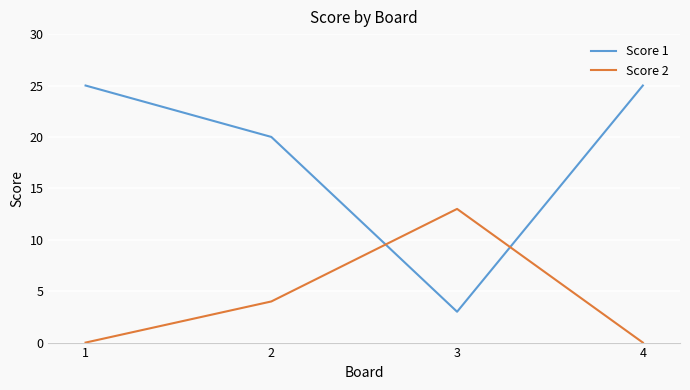

Rank the series by their maximum value, from lowest to highest.

Score 2, Score 1